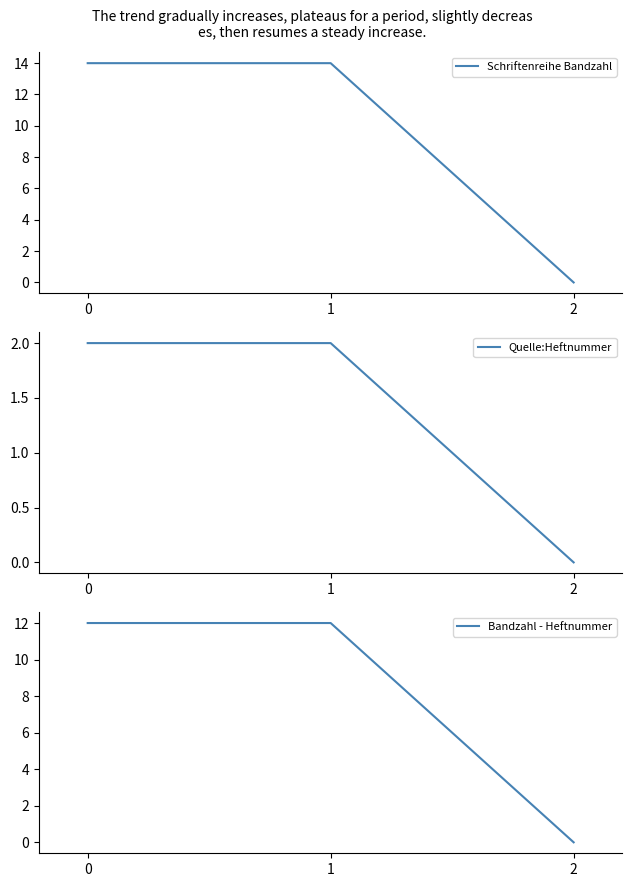

Rank the series by their average value, from lowest to highest.

Quelle:Heftnummer, Bandzahl - Heftnummer, Schriftenreihe Bandzahl